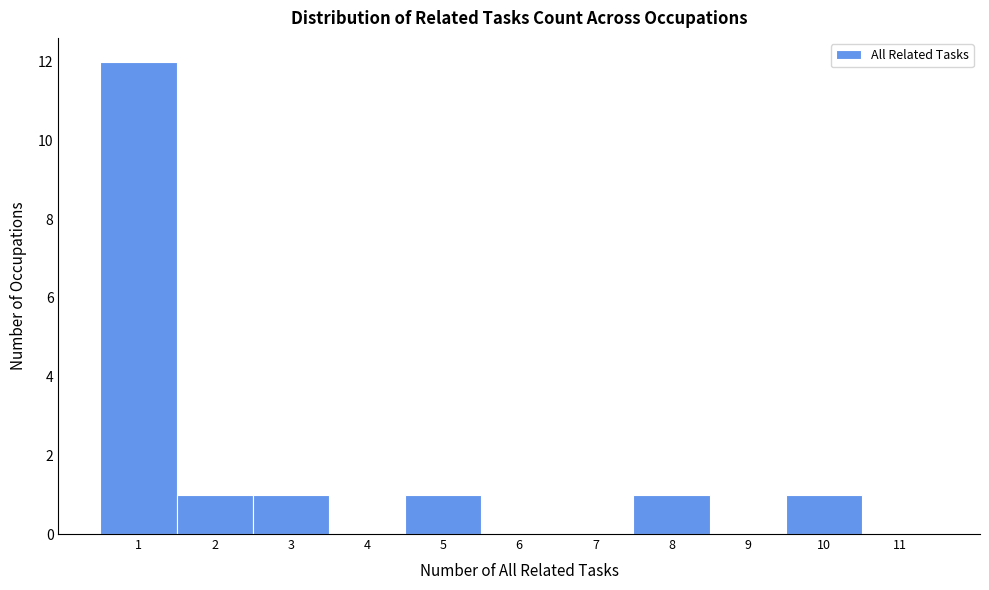

Reading left to right, transcribe this chart: for each bar, give the range it covers on the x-axis and its height. The values are not printed on the chart, so give them approximately, as read against the axis.

0.5 to 1.5: 12
1.5 to 2.5: 1
2.5 to 3.5: 1
3.5 to 4.5: 0
4.5 to 5.5: 1
5.5 to 6.5: 0
6.5 to 7.5: 0
7.5 to 8.5: 1
8.5 to 9.5: 0
9.5 to 10.5: 1
10.5 to 11.5: 0